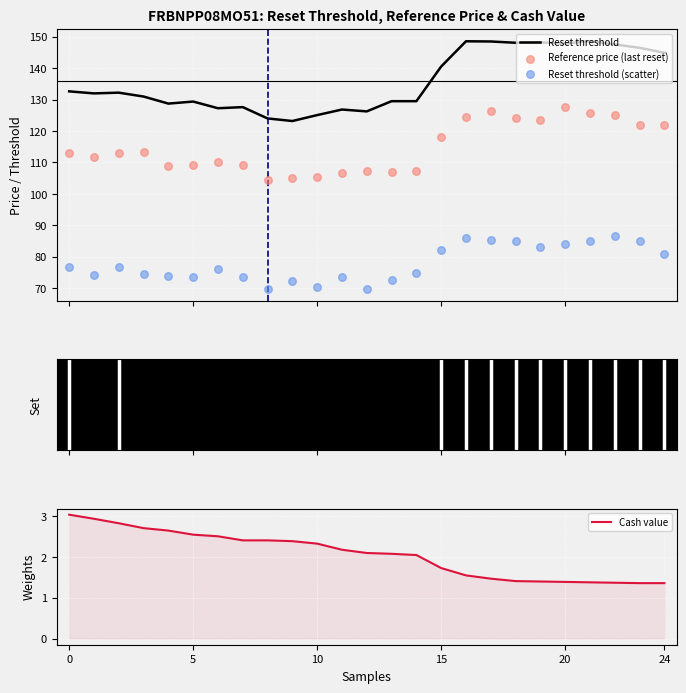

Which series has the largest Y range (max minus min)?

Reset threshold